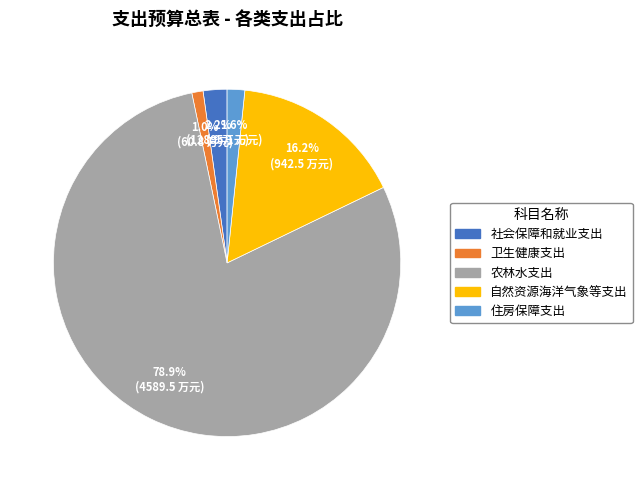

True or false: 社会保障和就业支出 accounts for 2% of the total.

True